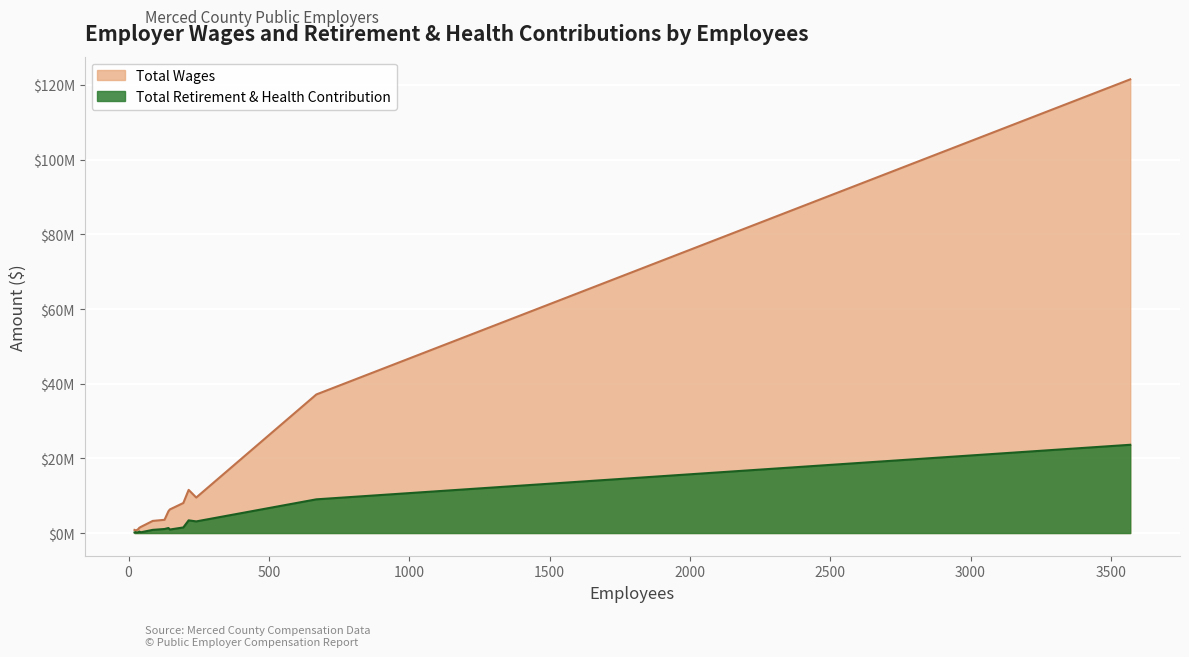

Count the number of data series in this chart.

2